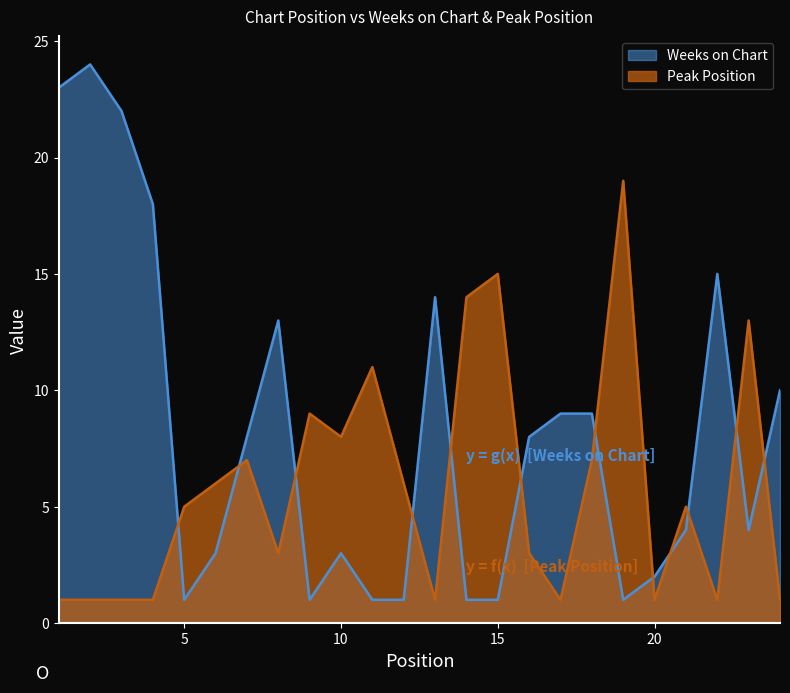

Rank the series by their maximum value, from highest to lowest.

Weeks on Chart, Peak Position